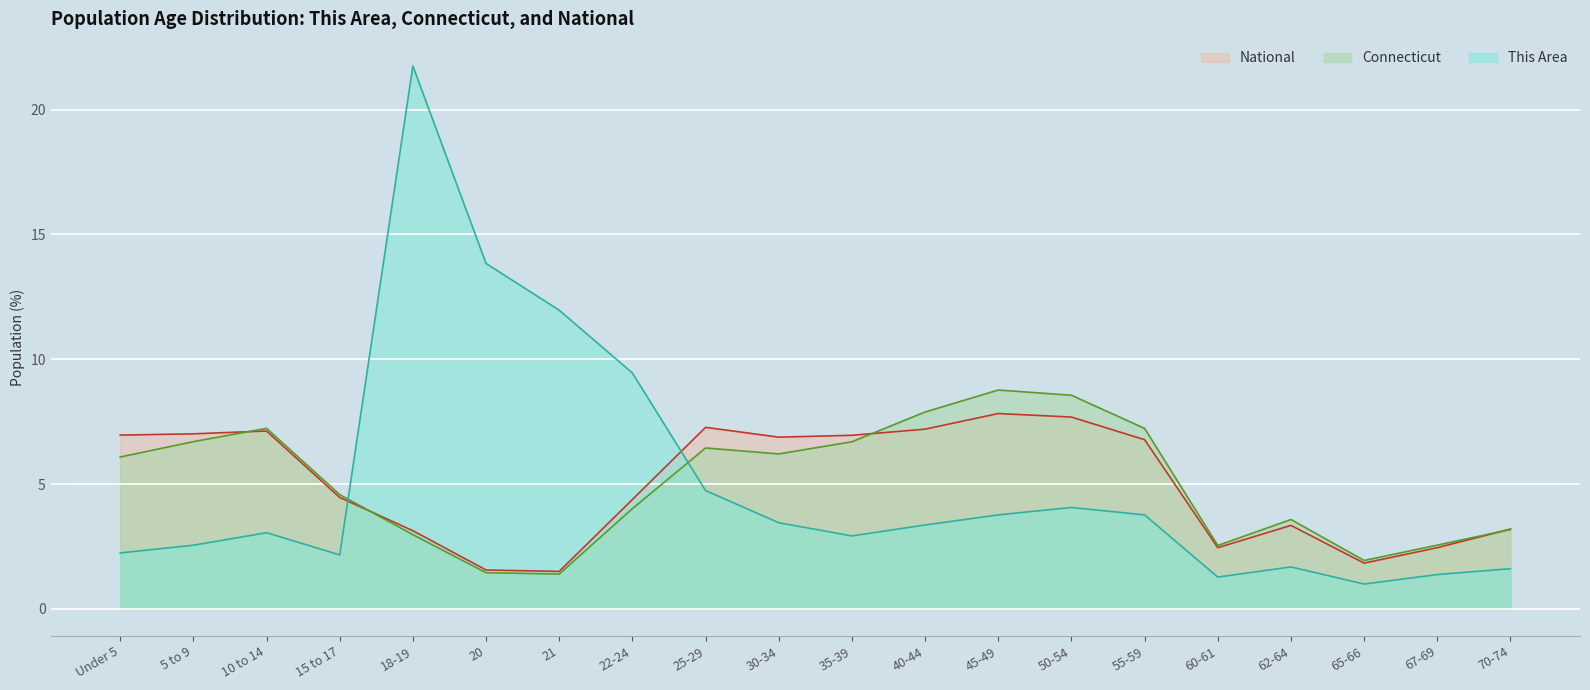

True or false: Connecticut has more than 2 interior local peaks.

True